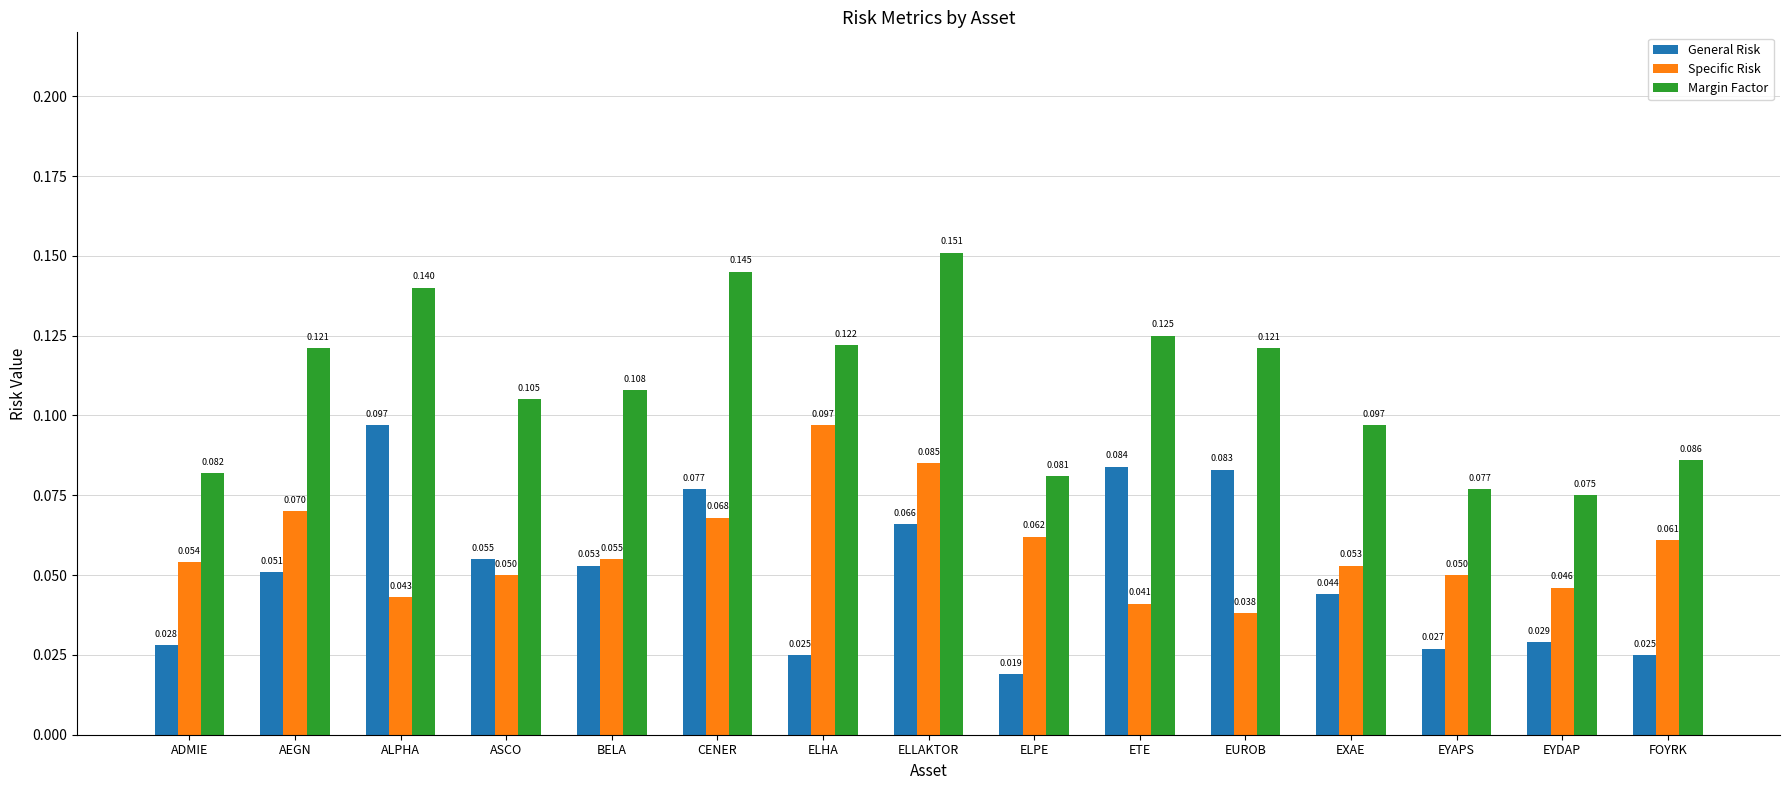

At which category is the sum across all series the highest?

ELLAKTOR